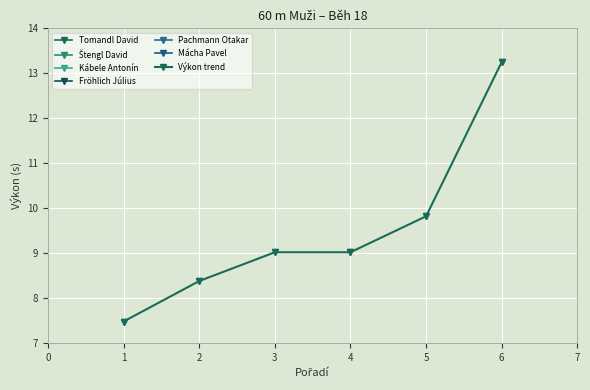

What is the minimum value shown in the chart?

7.5